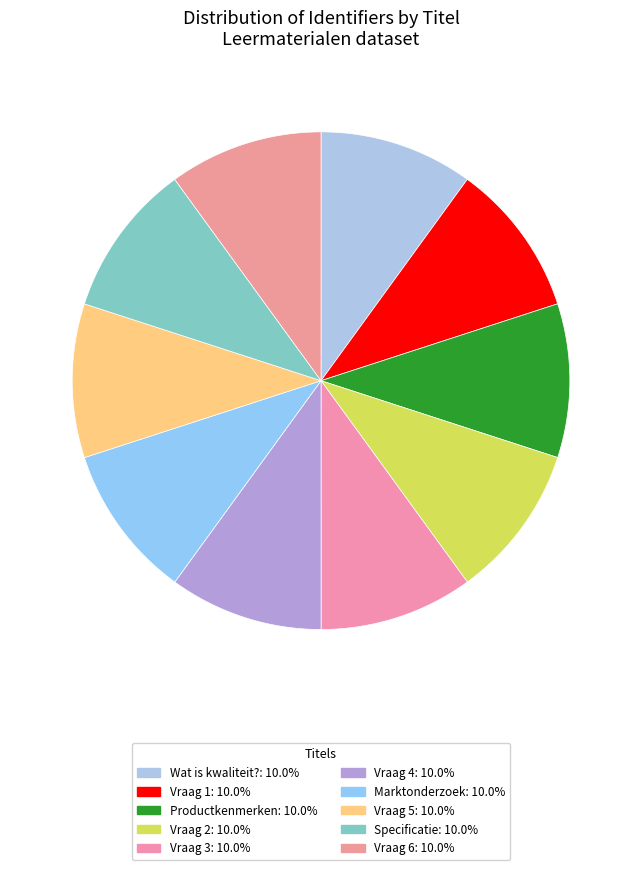

What portion of the pie excludes Specificatie?

90.0%